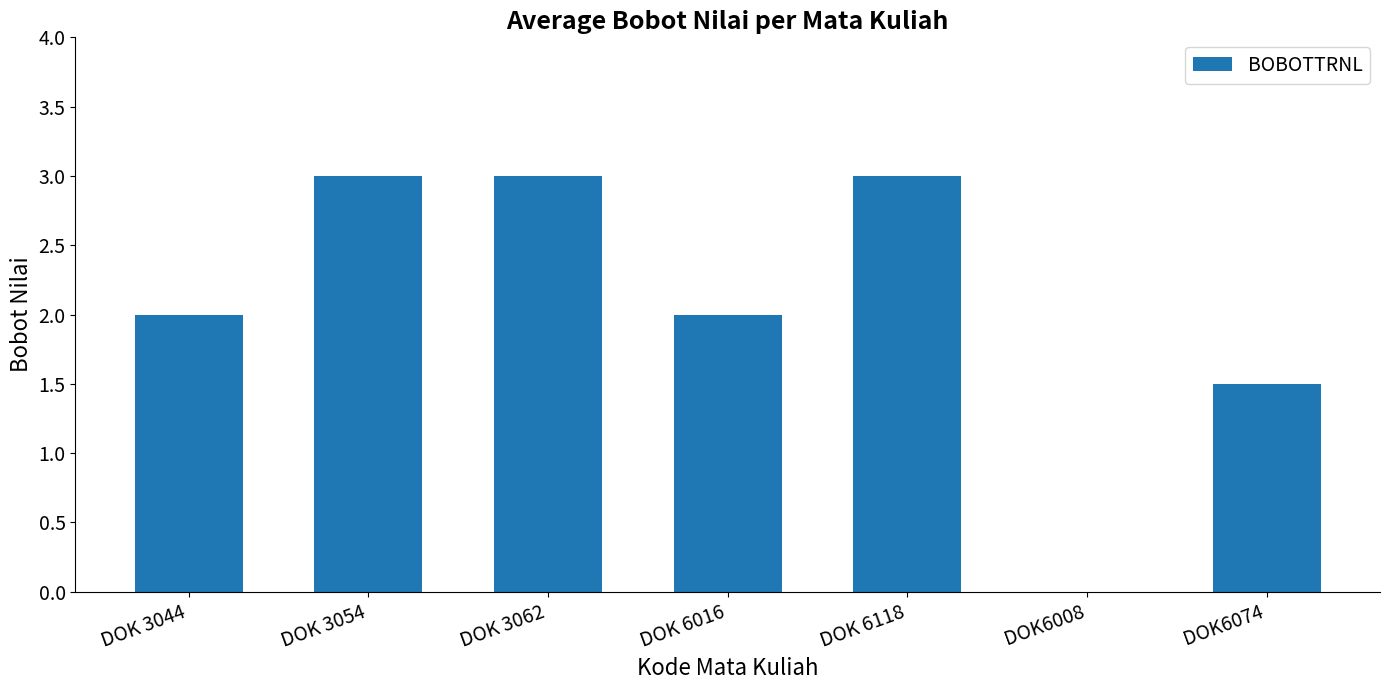

How many values are between 1 and 3?

6